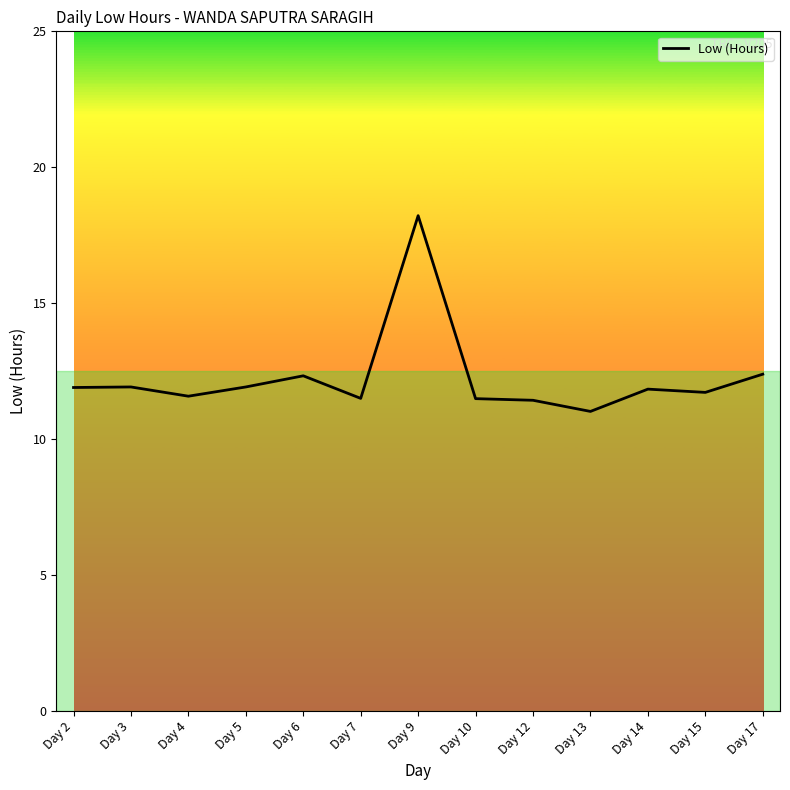

What is the ratio of the value at Day 2 to the value at Day 3?

1.0